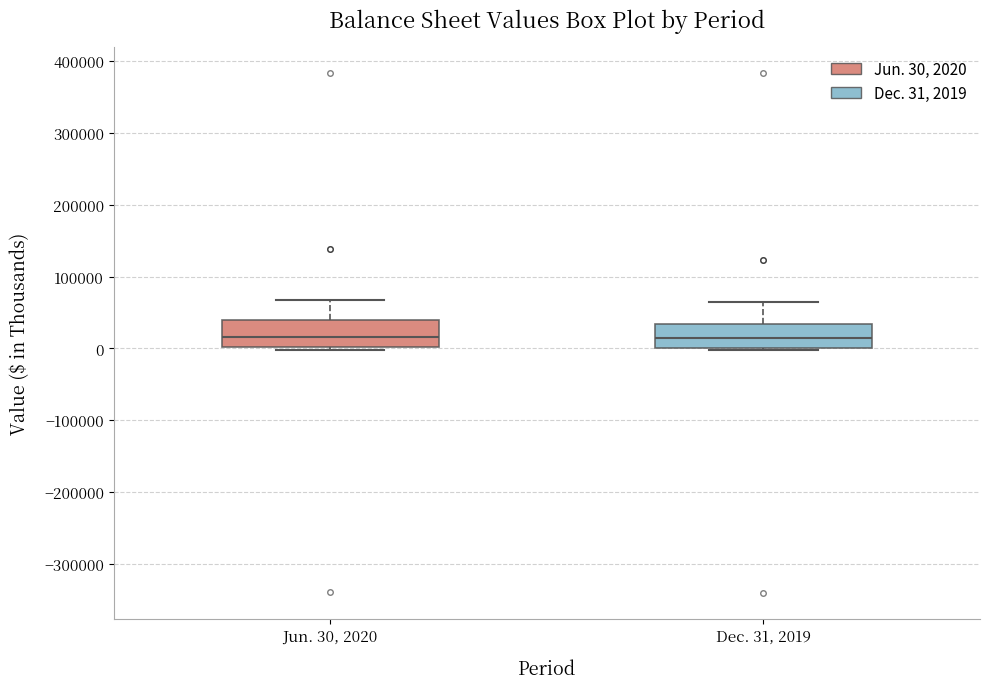

Where does the upper whisker of the box for Jun. 30, 2020 end on the y-axis? The values are not printed on the chart, so give them approximately, as read against the axis.

70000